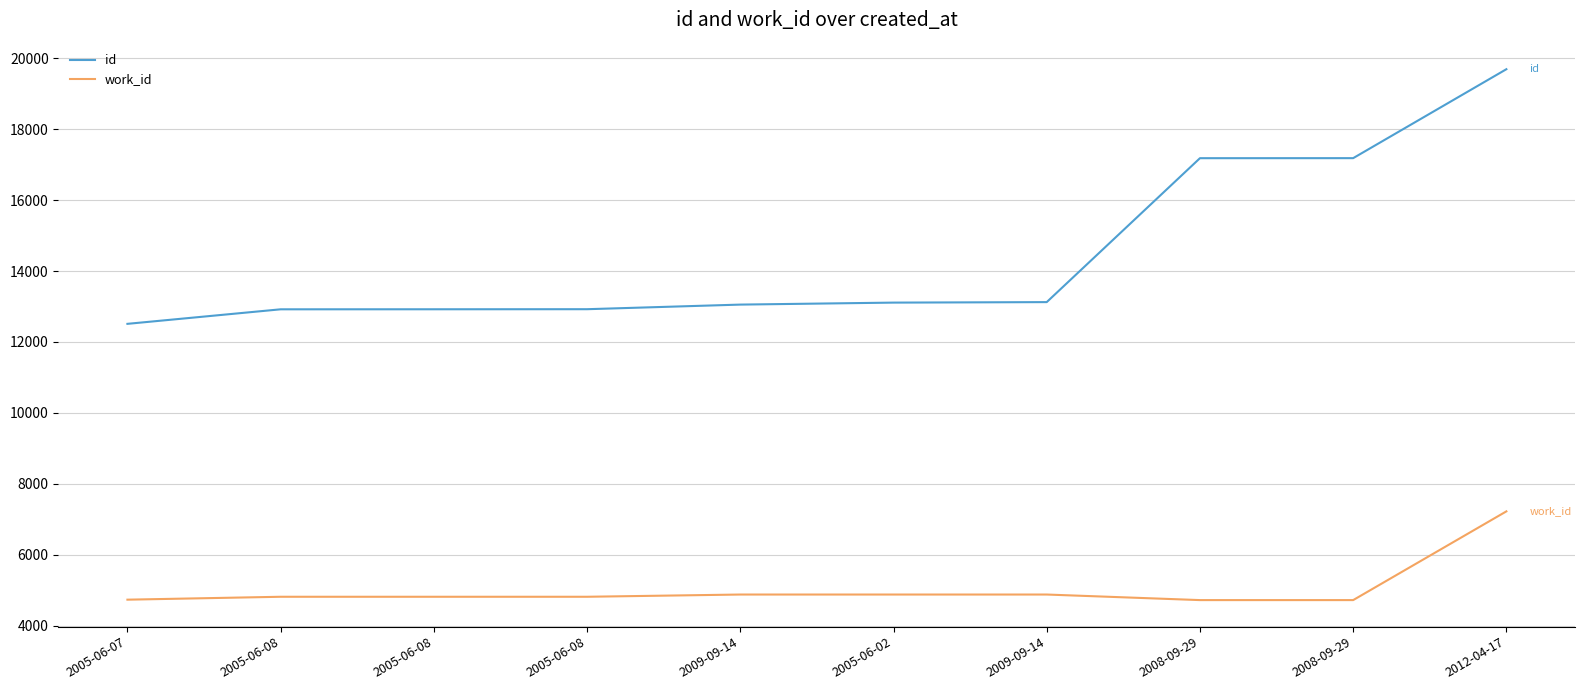

True or false: id and work_id cross at least once.

False